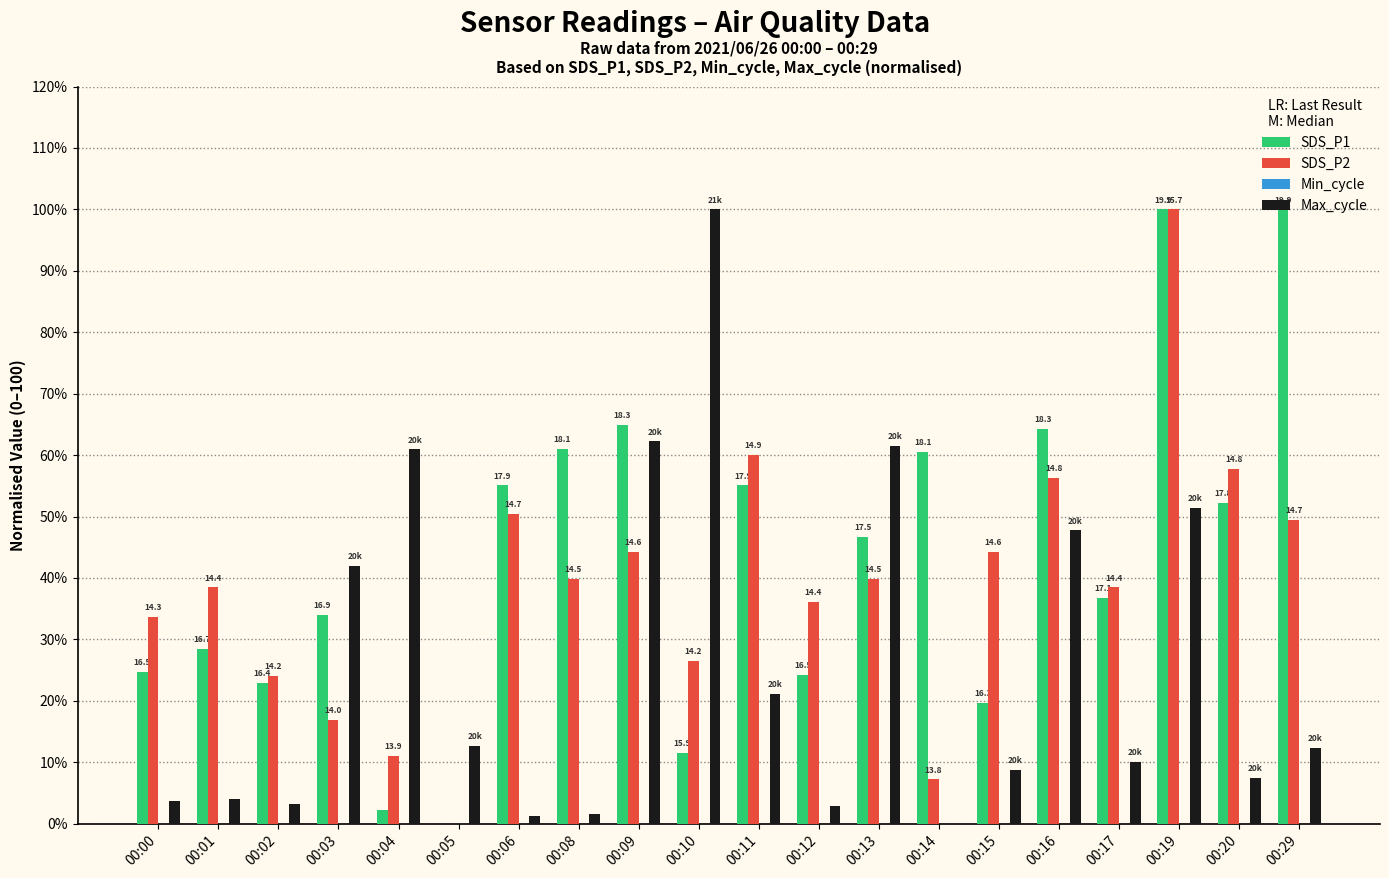

At which category is the sum across all series the highest?

00:19